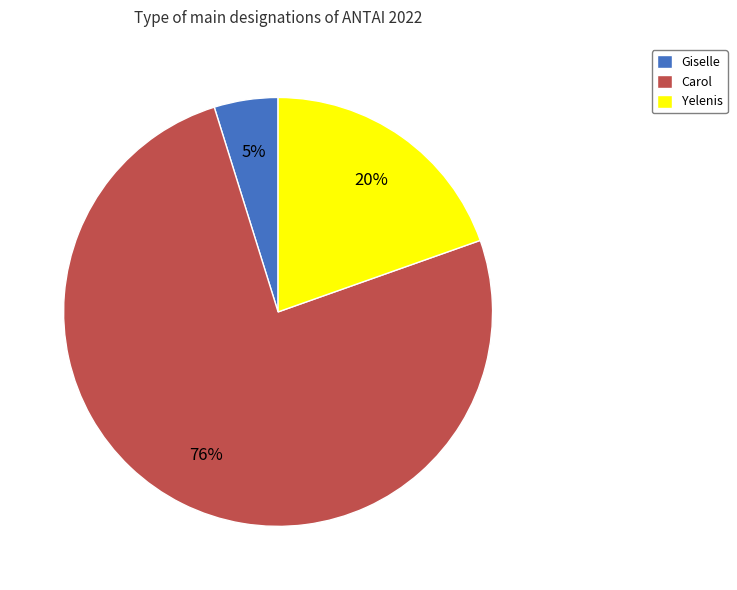

What percentage is the Yelenis slice, to the nearest percent?

20%